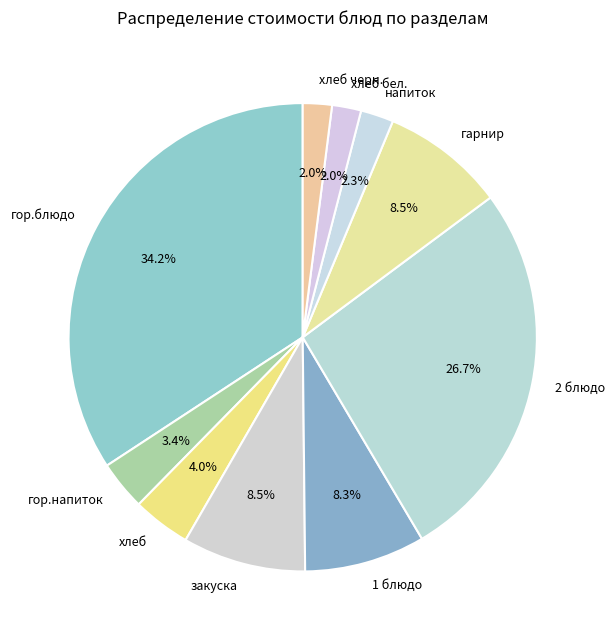

What percentage do хлеб бел. and гор.напиток together represent?

5.4%